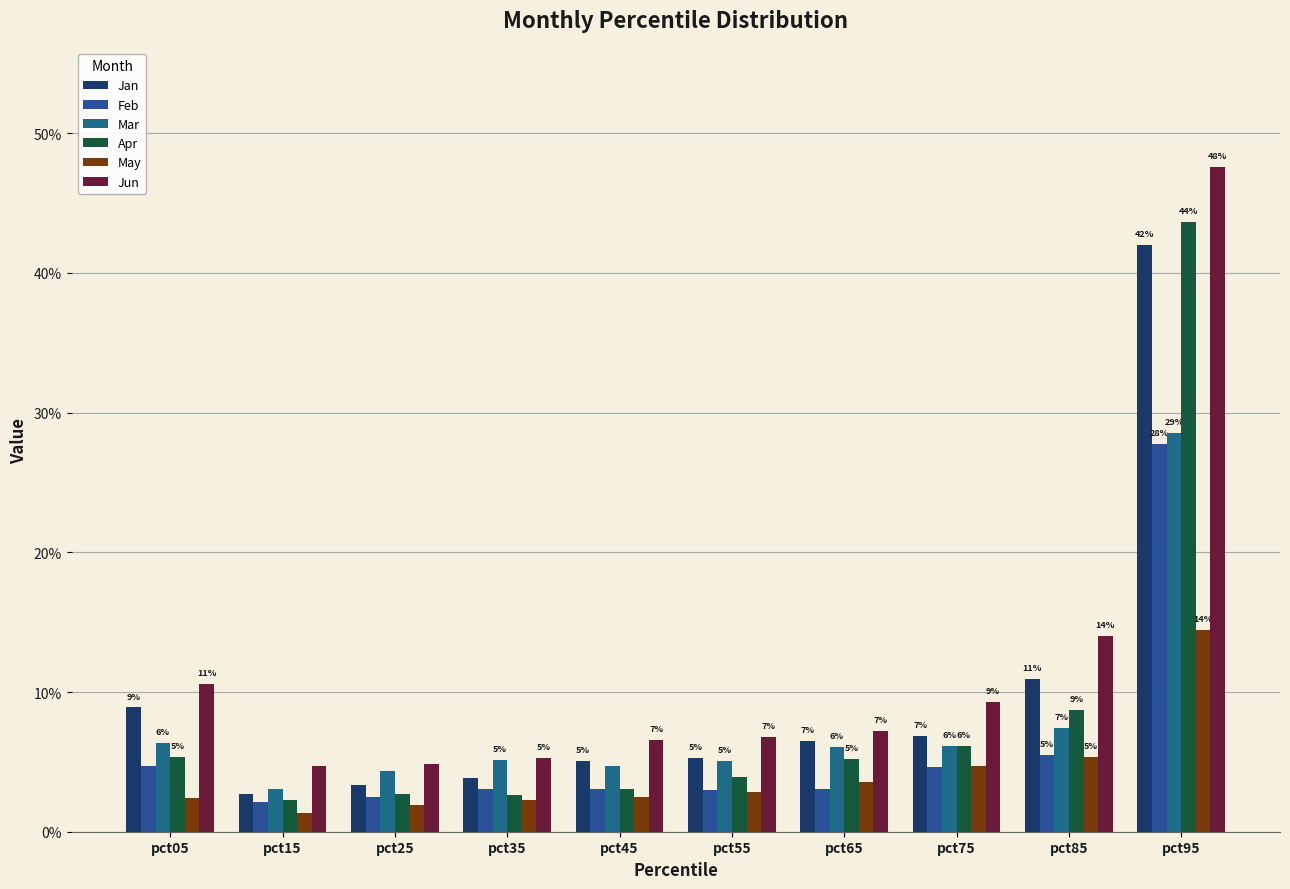

At which category is the sum across all series the highest?

pct95